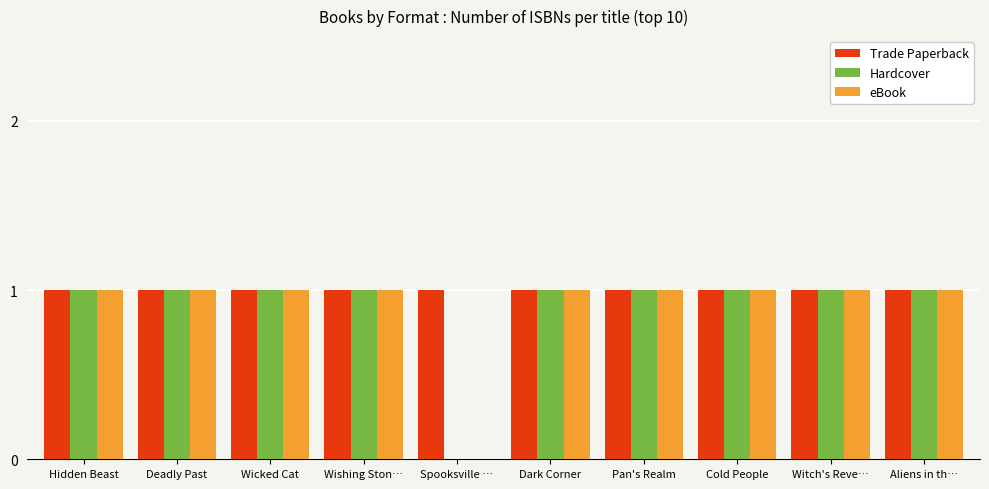

How many categories are shown in the chart?

10